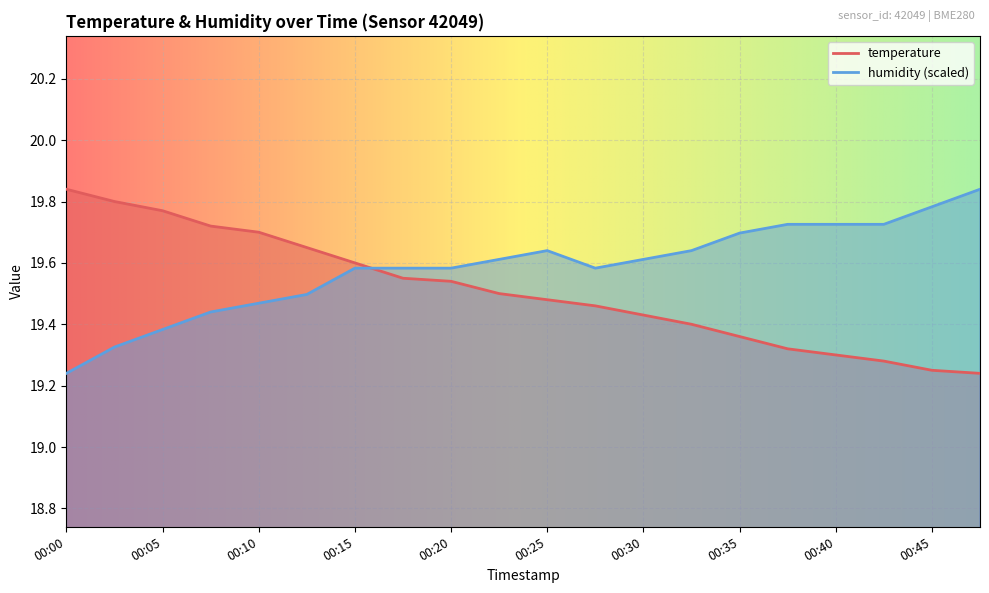

Which series has the widest spread of values?

temperature